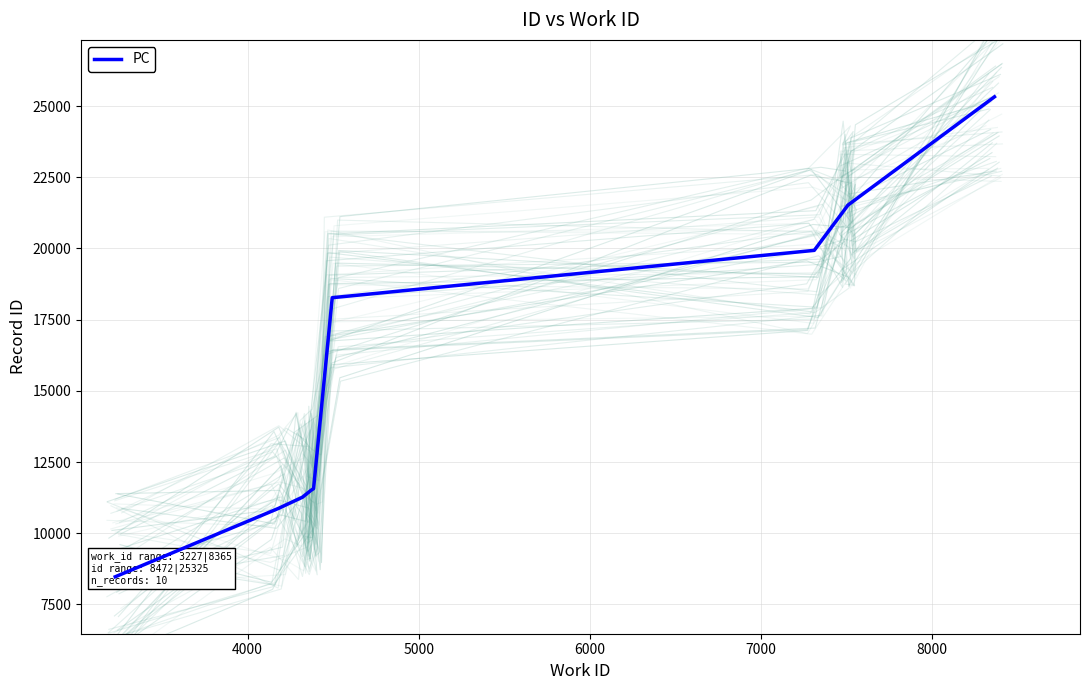

What is the label of the 6th point from the left?

8000